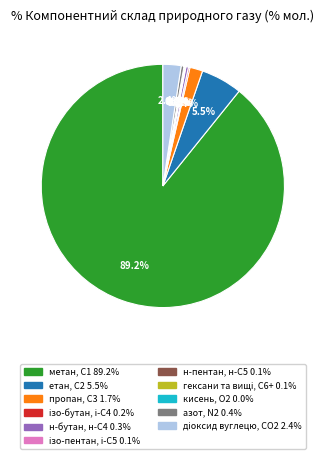

Does any single category account for the majority?

Yes